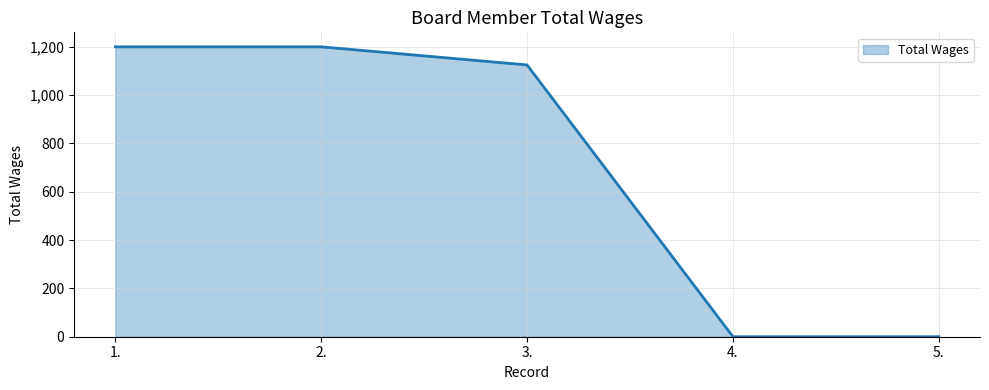

Is it true that the value at 3. is 1125?

True